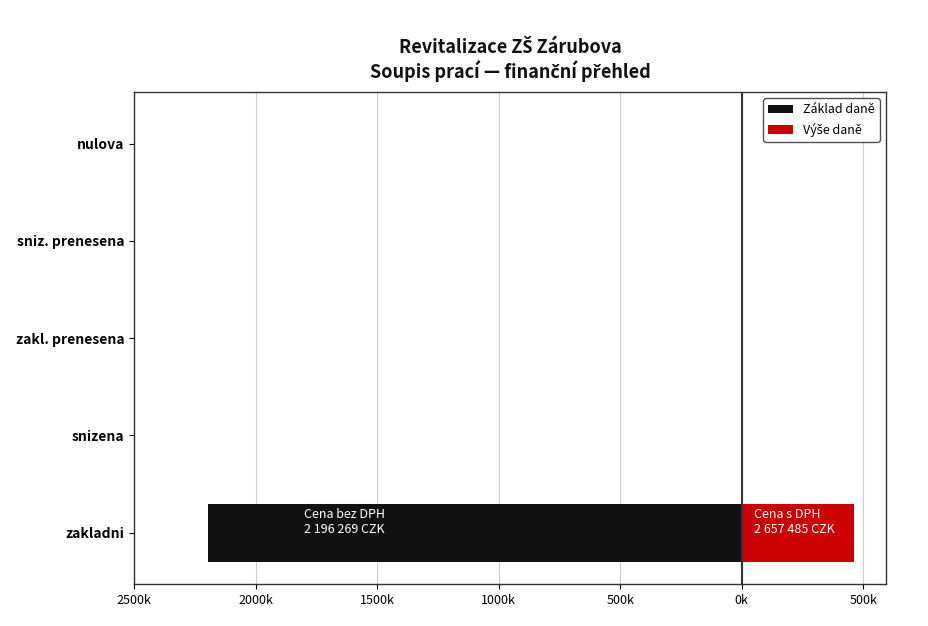

Which series has the largest range (max minus min)?

Základ daně